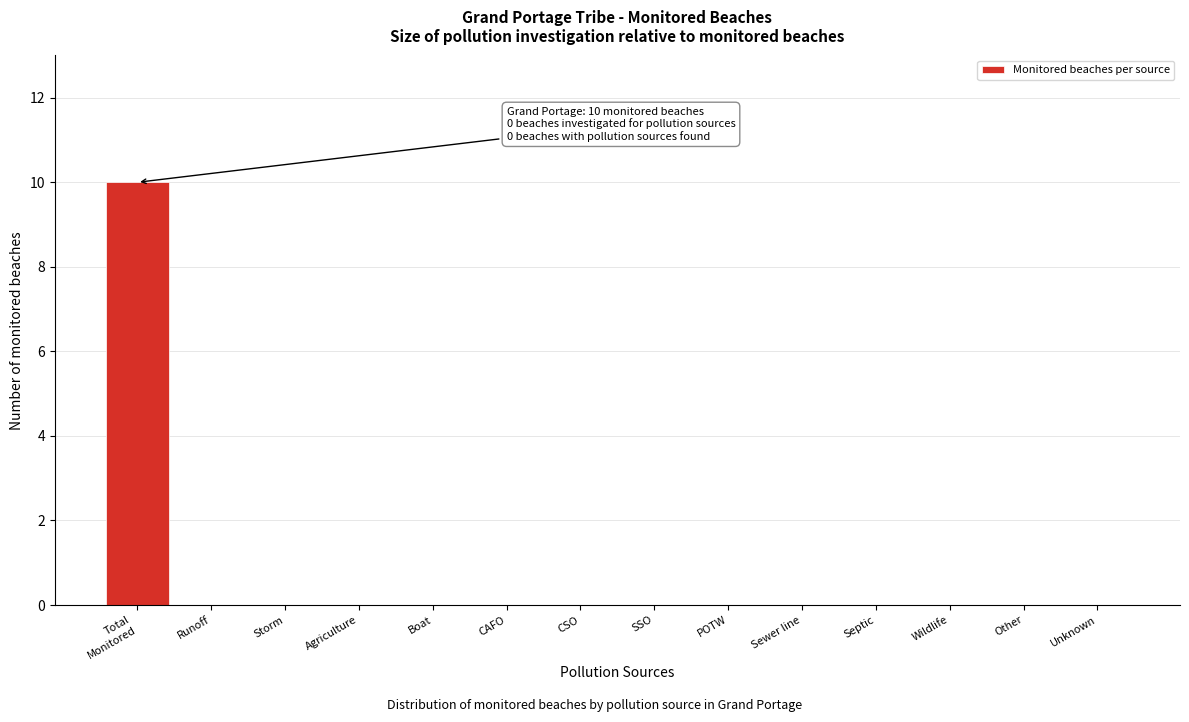

What is the greatest value displayed?

10